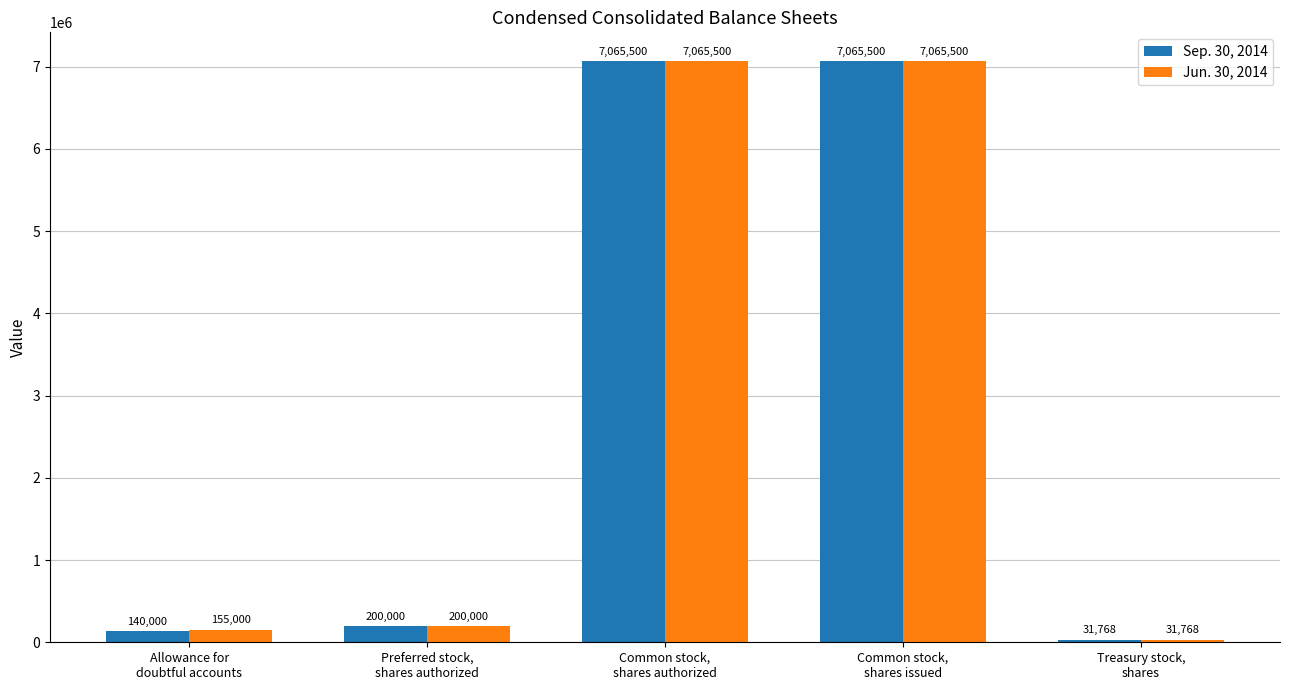

What is the label of the 5th bar from the left?

Treasury stock,
shares